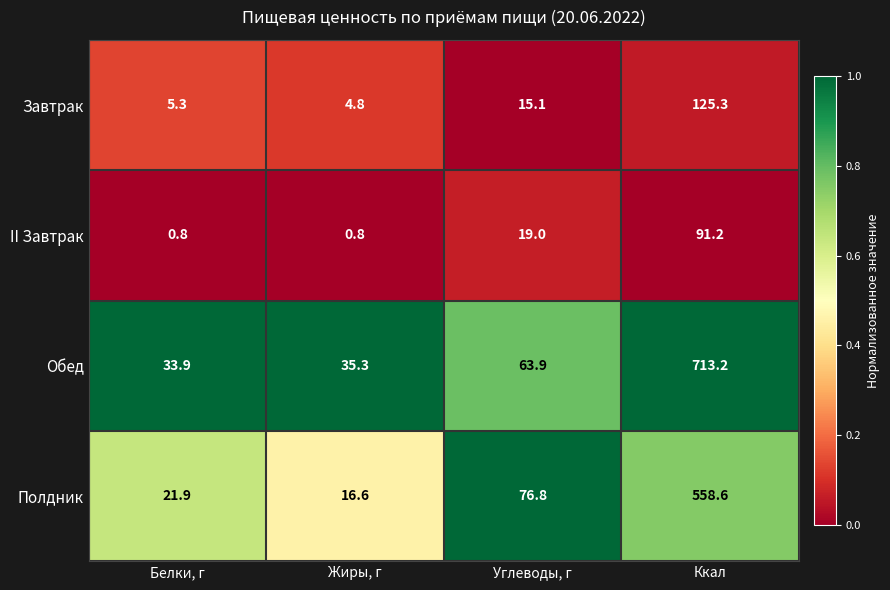

Which category has the highest value across all series?

Ккал